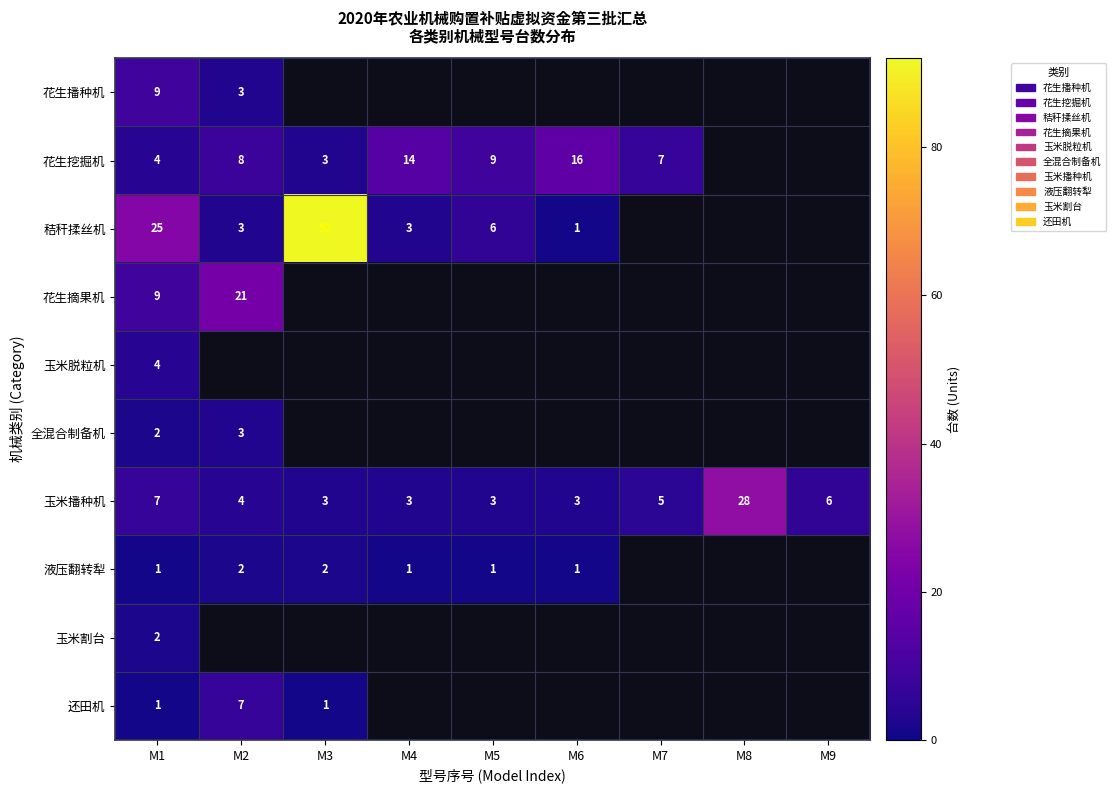

The value of 秸秆揉丝机 at M6 is 0. True or false?

False